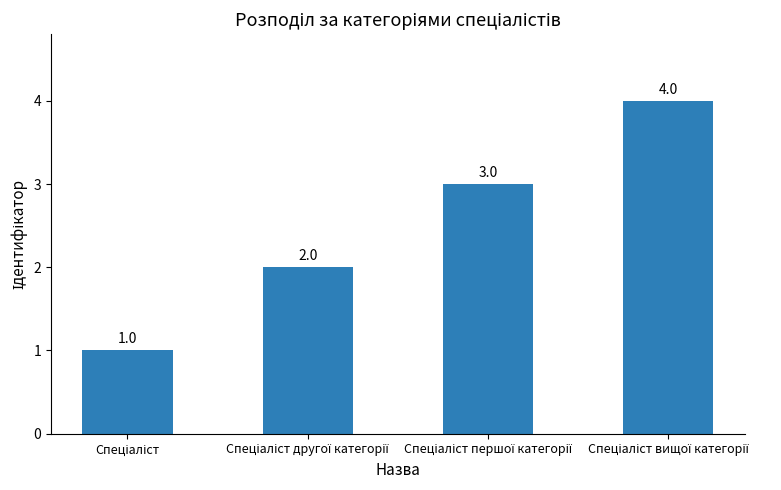

What is the maximum value shown in the chart?

4